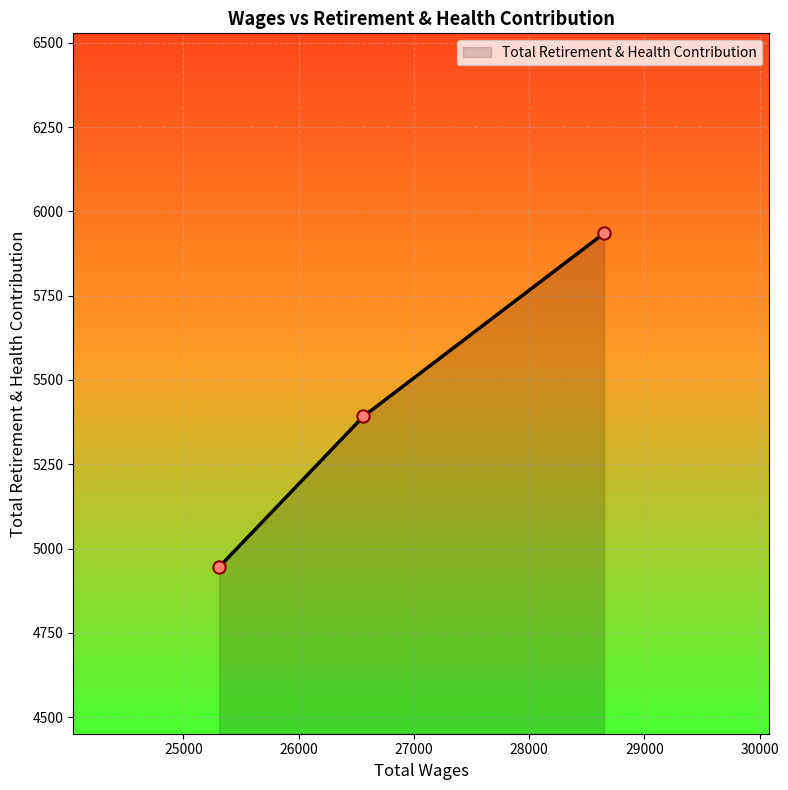

What is the smallest value displayed?

4945